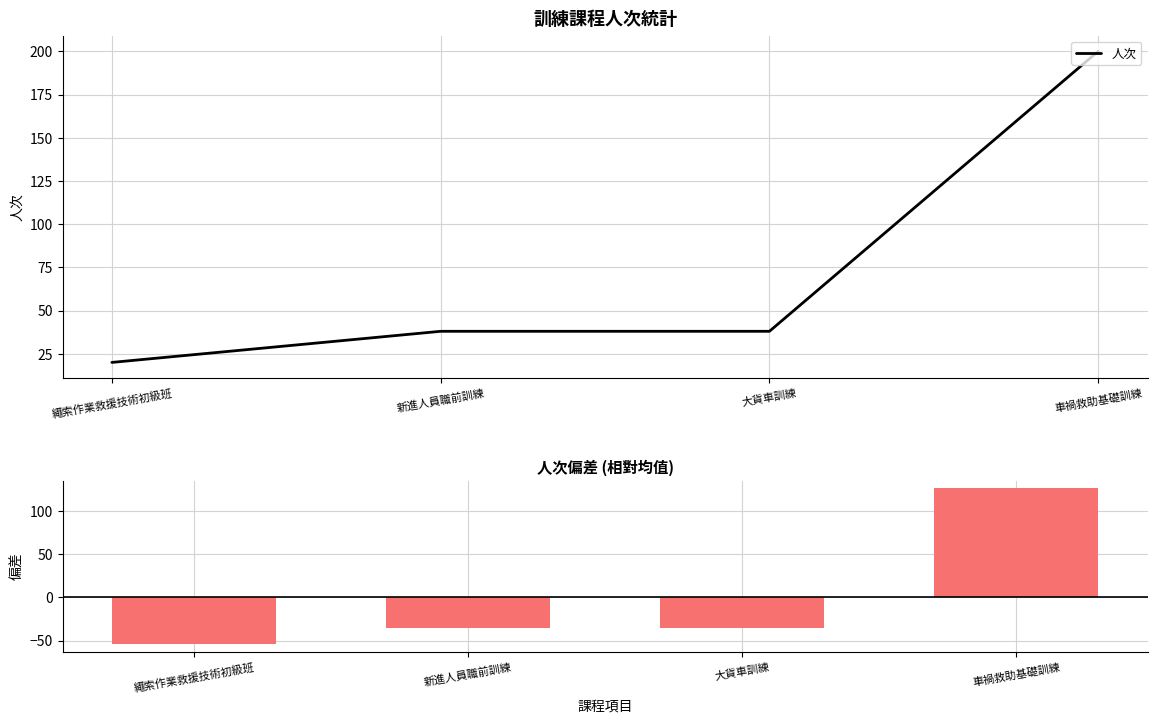

What is the difference between the maximum and minimum values in the 人次 series?

180